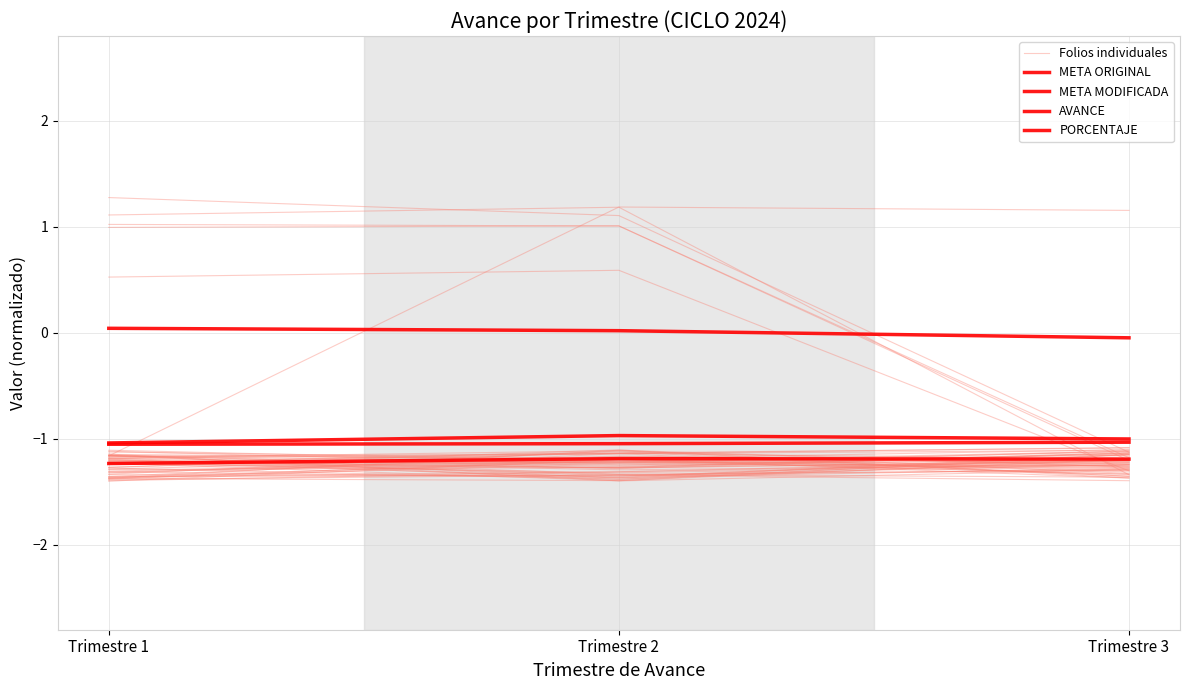

True or false: PORCENTAJE has a value of -1.1 at Trimestre 1.

True